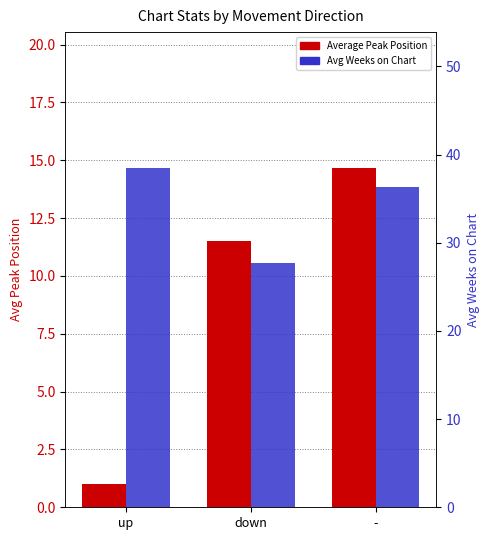

Reading left to right, extract all data points from this chart.

Average Peak Position: 1.0	11.5	14.7
Avg Weeks on Chart: 38.5	27.8	36.3